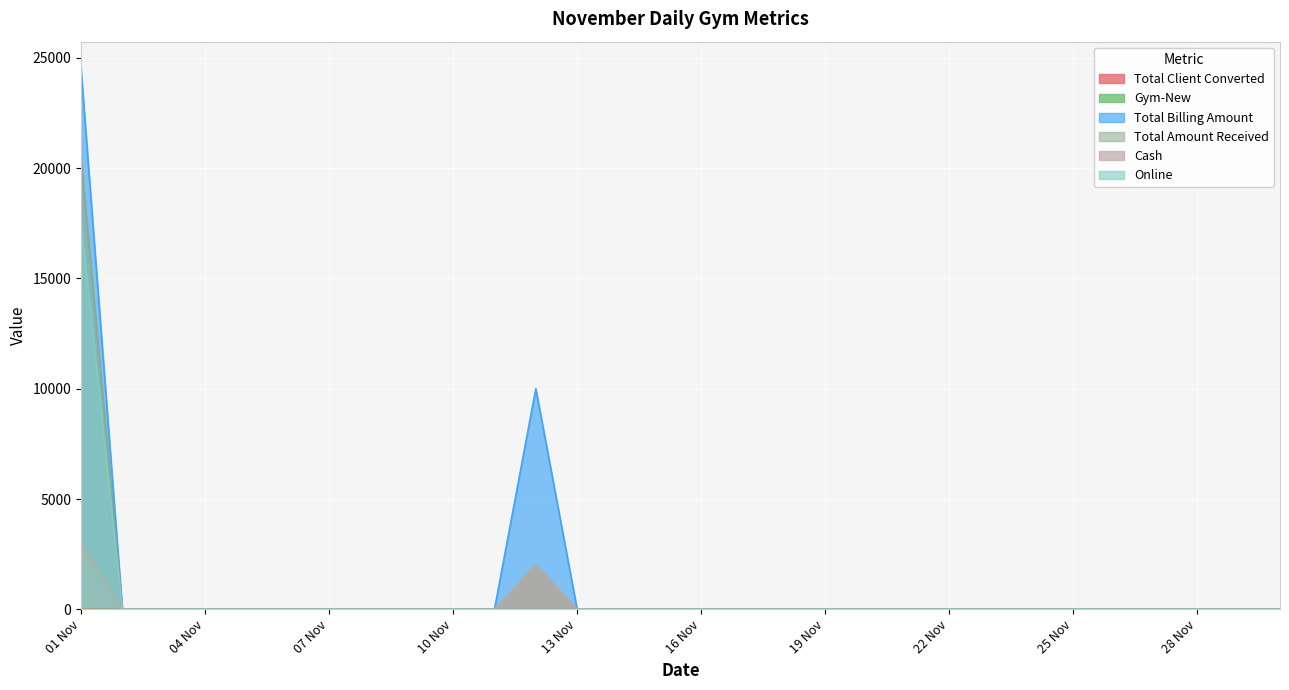

True or false: Total Billing Amount and Online cross at least once.

False